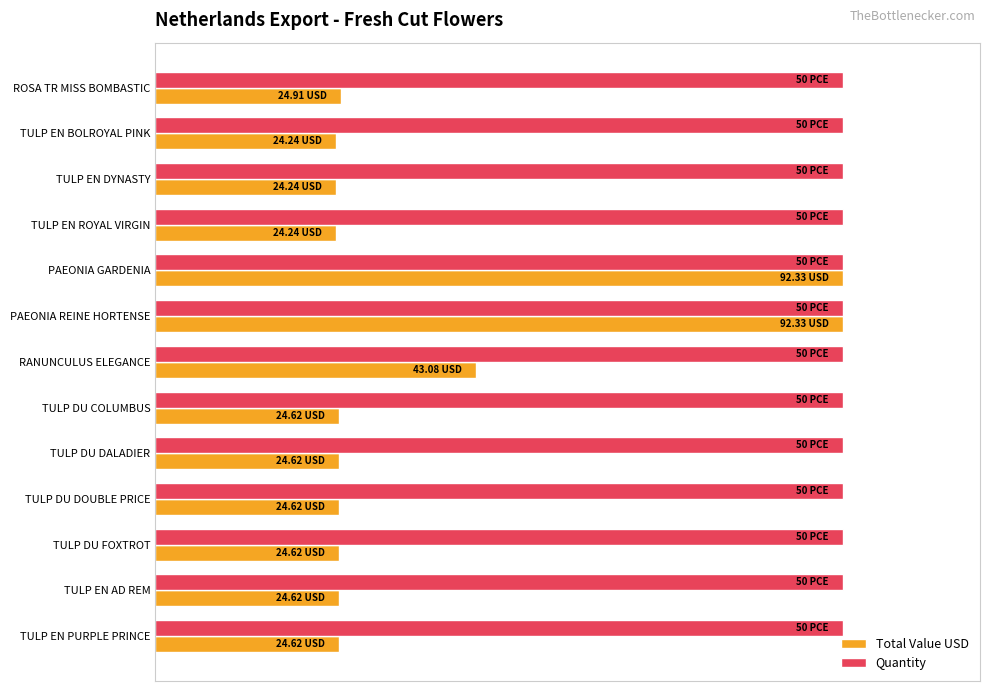

What are all the series names shown in the legend?

Total Value USD, Quantity